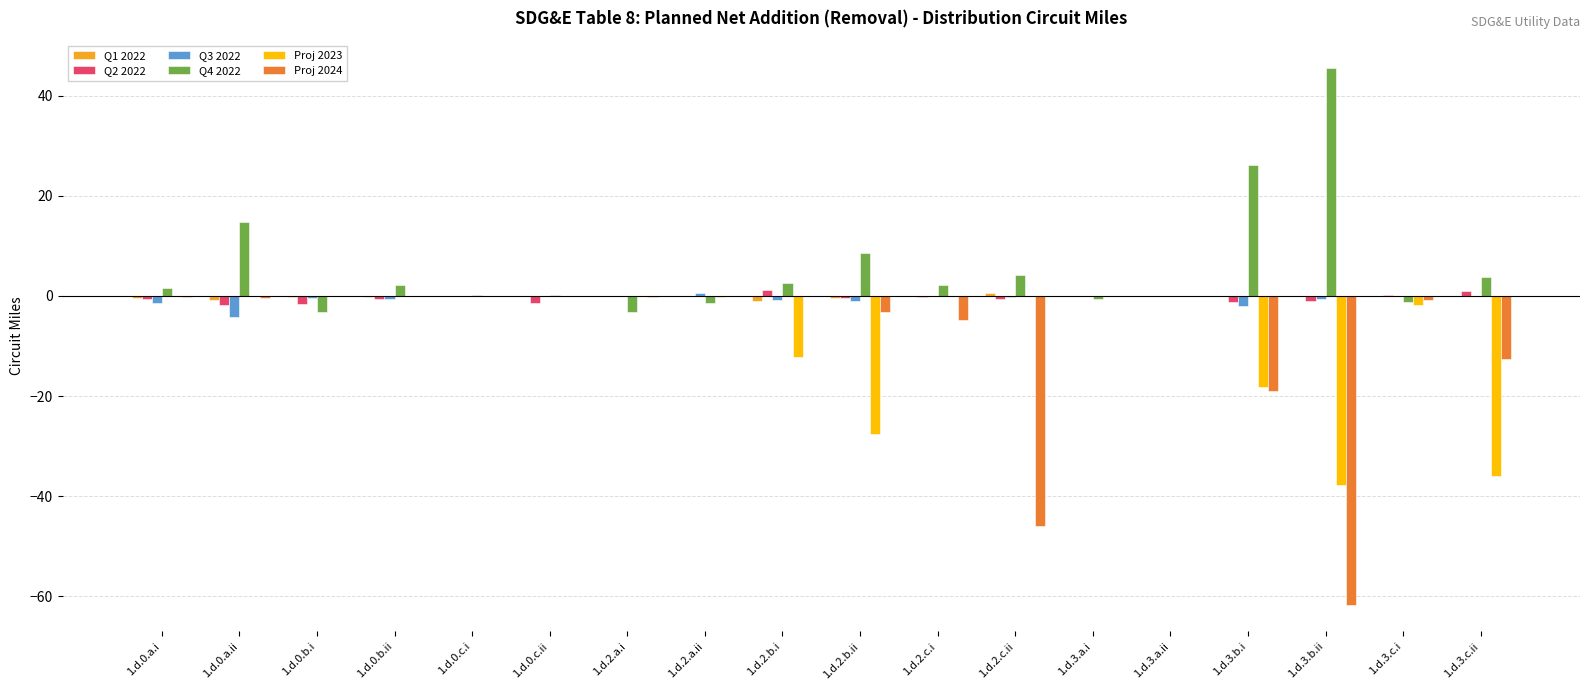

At which category does the chart reach its peak across all series?

1.d.3.b.ii